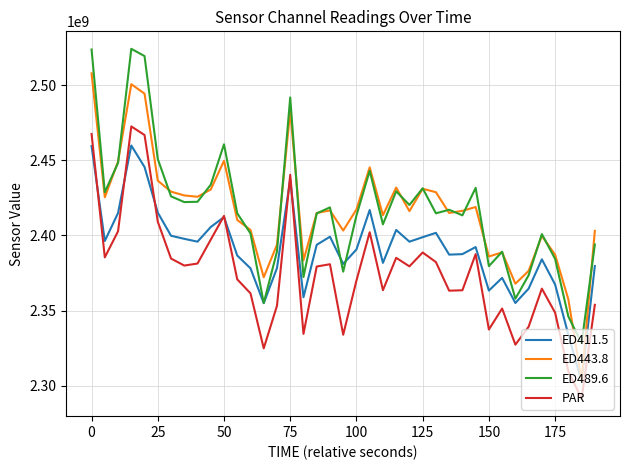

True or false: PAR and ED489.6 intersect in this chart.

False